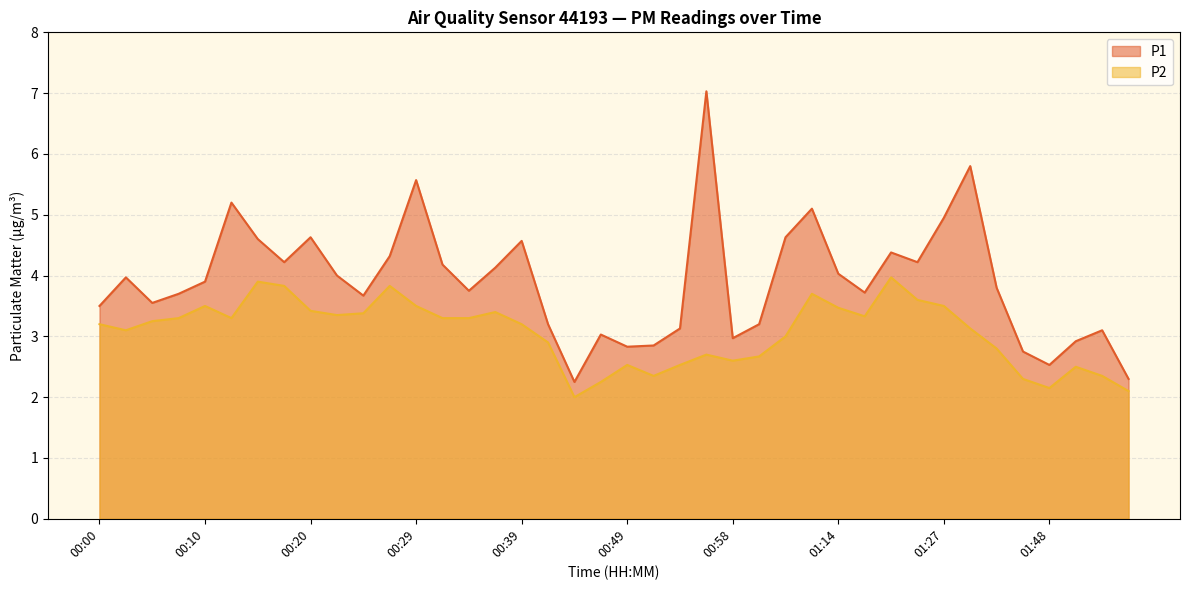

Where is P1 nearest to the value 4?

00:22